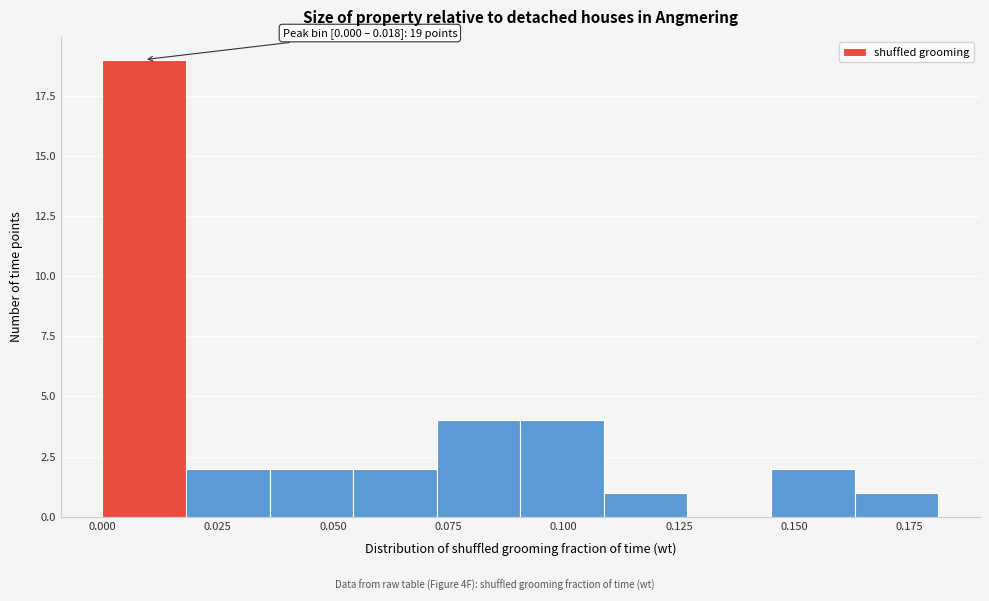

Around what value on the x-axis is the tallest bar? Give the approximate position of its centre, as read against the axis.

0.010